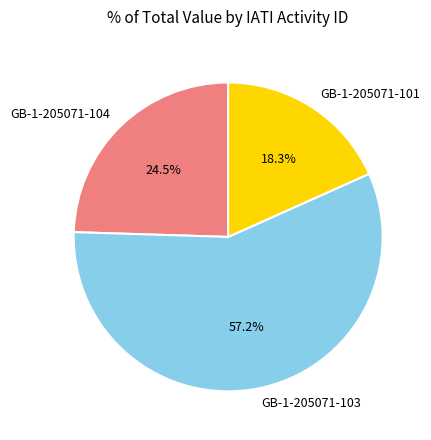

To the nearest percent, what is the difference between the GB-1-205071-104 and GB-1-205071-103 slice percentages?

33%